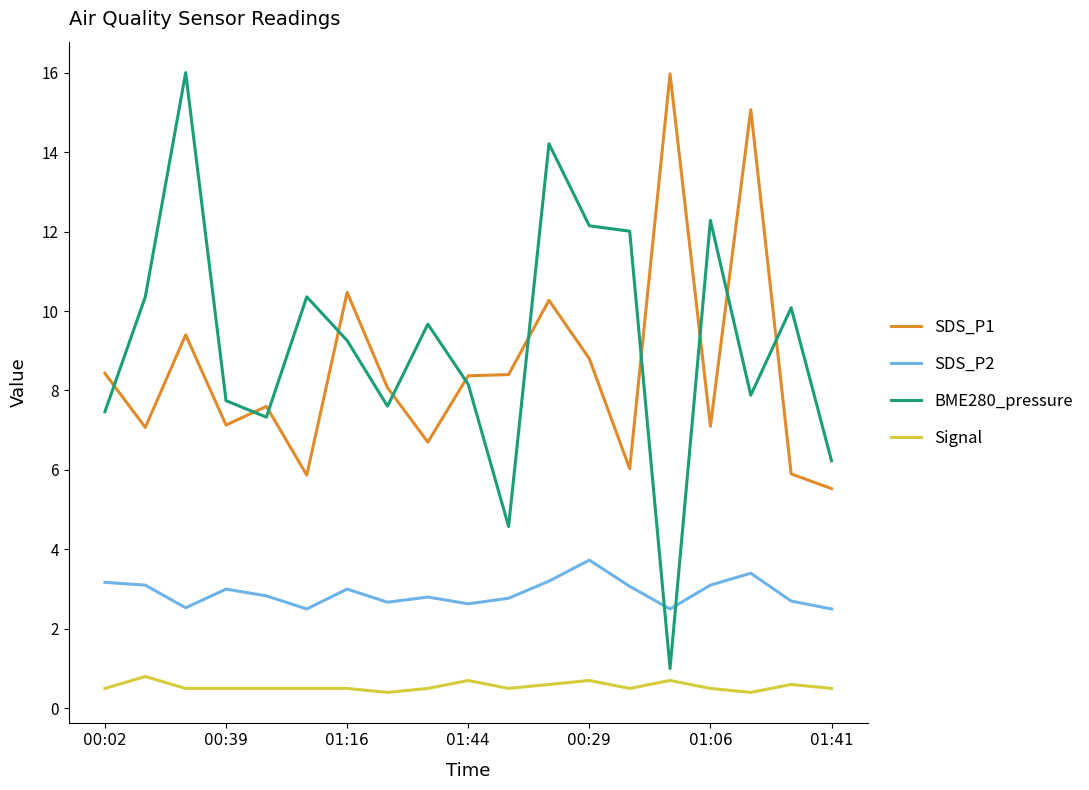

What is the highest value of the BME280_pressure series?

16.0